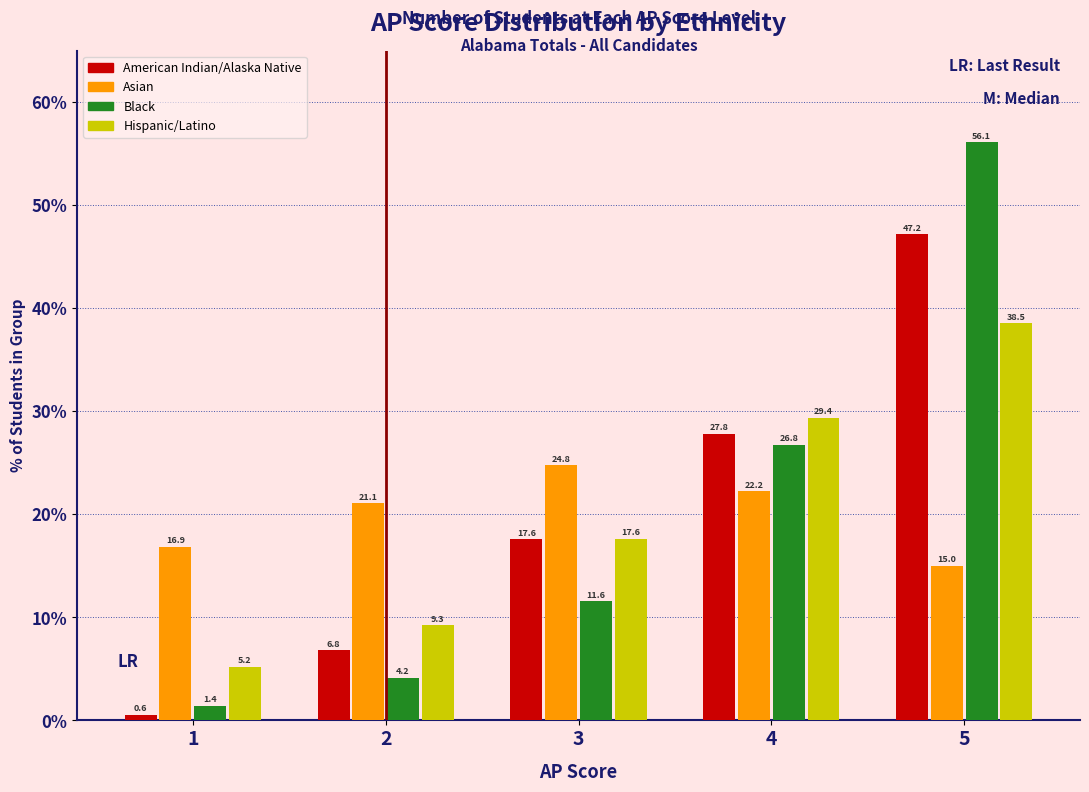

Reading left to right, what are all the values shown in this chart?

American Indian/Alaska Native: 1=0.6	2=6.8	3=17.6	4=27.8	5=47.2
Asian: 1=16.9	2=21.1	3=24.8	4=22.2	5=15.0
Black: 1=1.4	2=4.2	3=11.6	4=26.8	5=56.1
Hispanic/Latino: 1=5.2	2=9.3	3=17.6	4=29.4	5=38.5